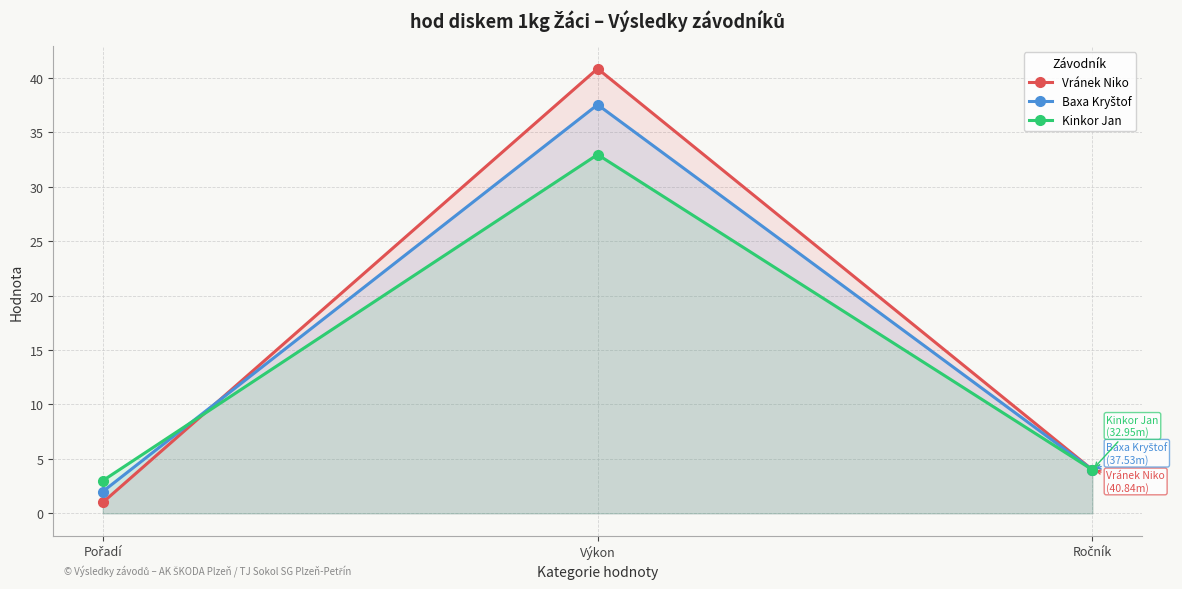

Is it true that Kinkor Jan equals 0.8 at Ročník?

False